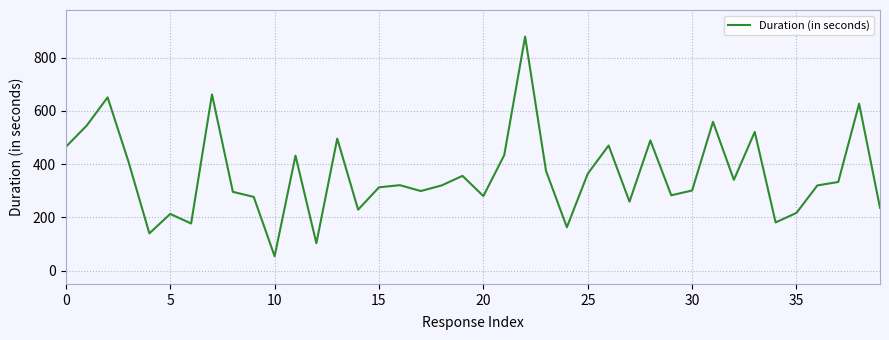

What is the difference between the maximum and minimum values?

825